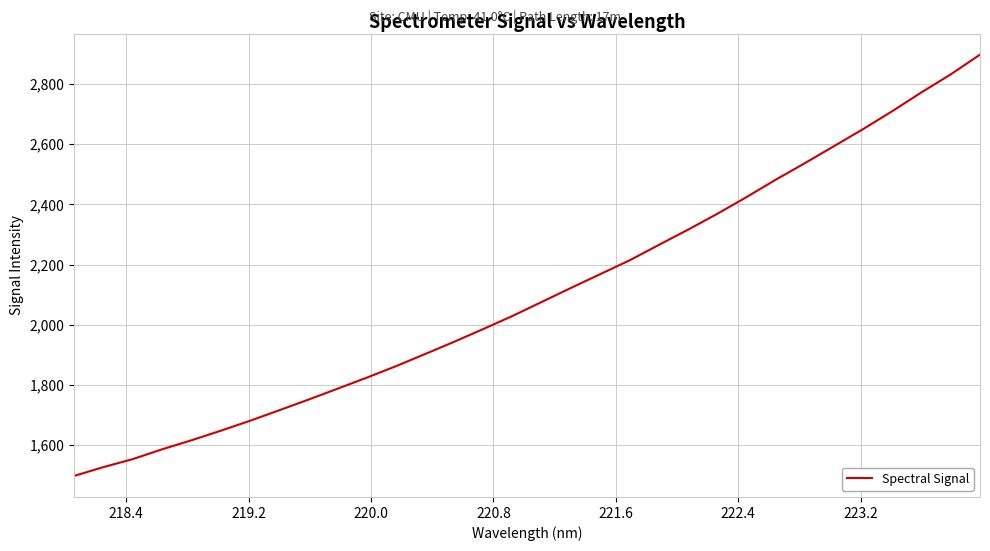

What is the difference between the maximum and minimum values?

1399.3